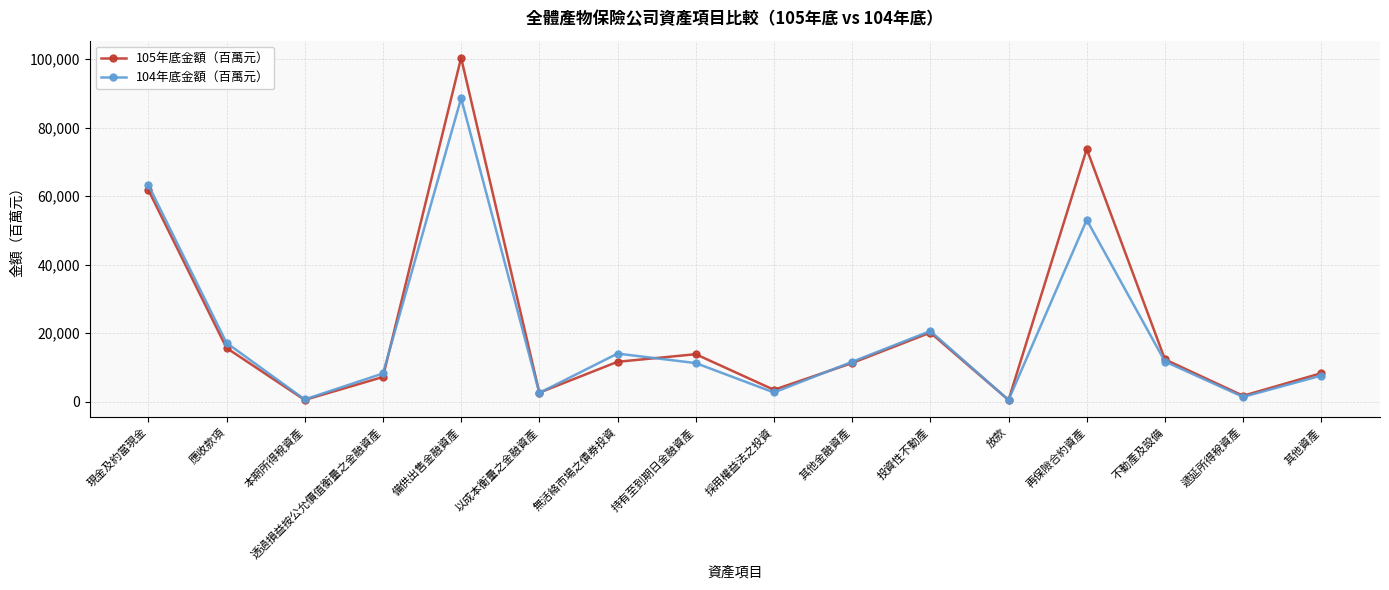

What is the value of the 104年底金額（百萬元） point at the 7th from the left?

14053